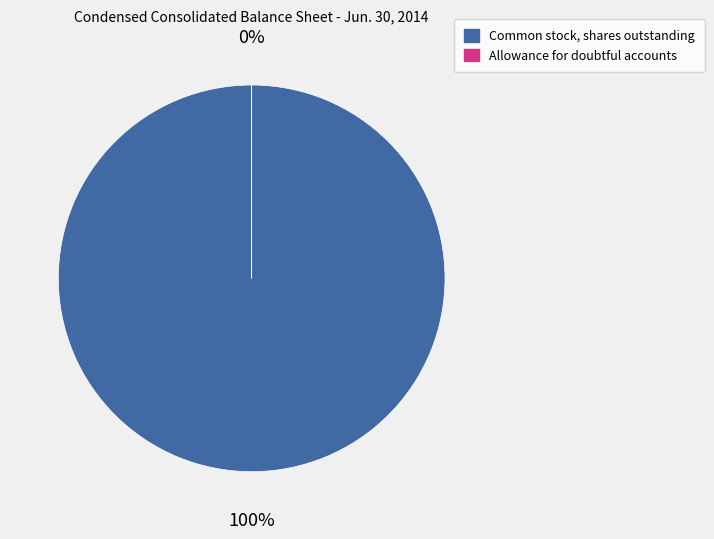

What percentage is the Common stock, shares outstanding slice, to the nearest percent?

100%